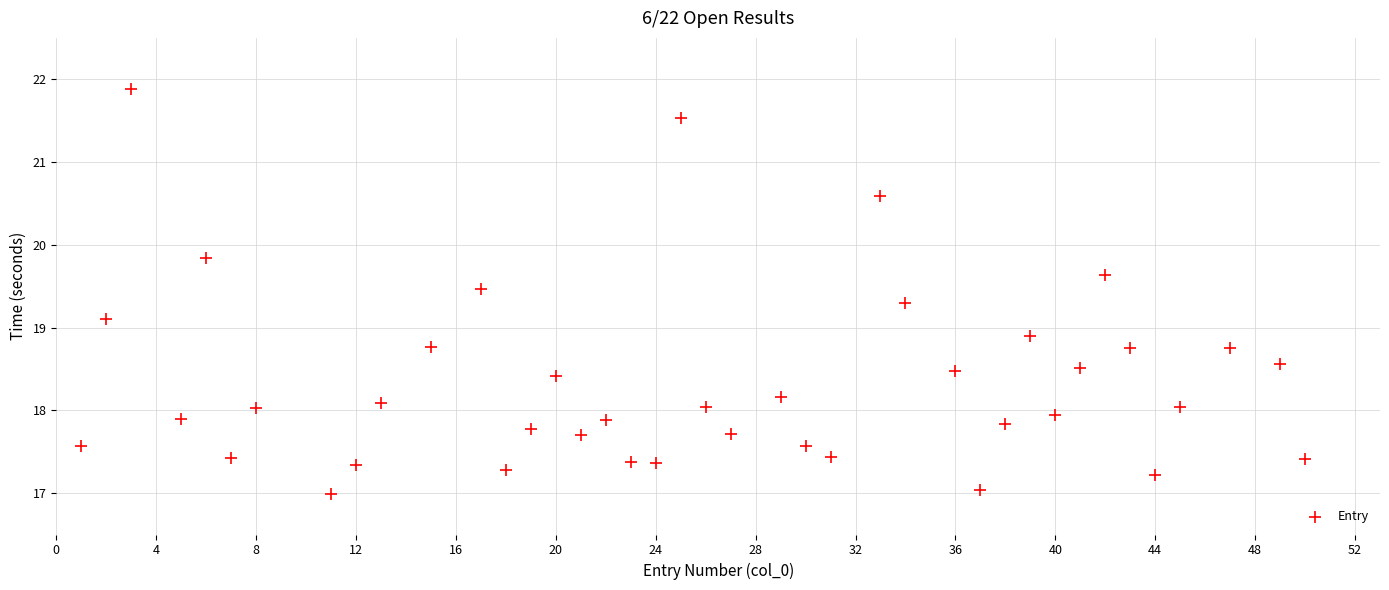

What is the range of Y values (max minus min)?

4.9